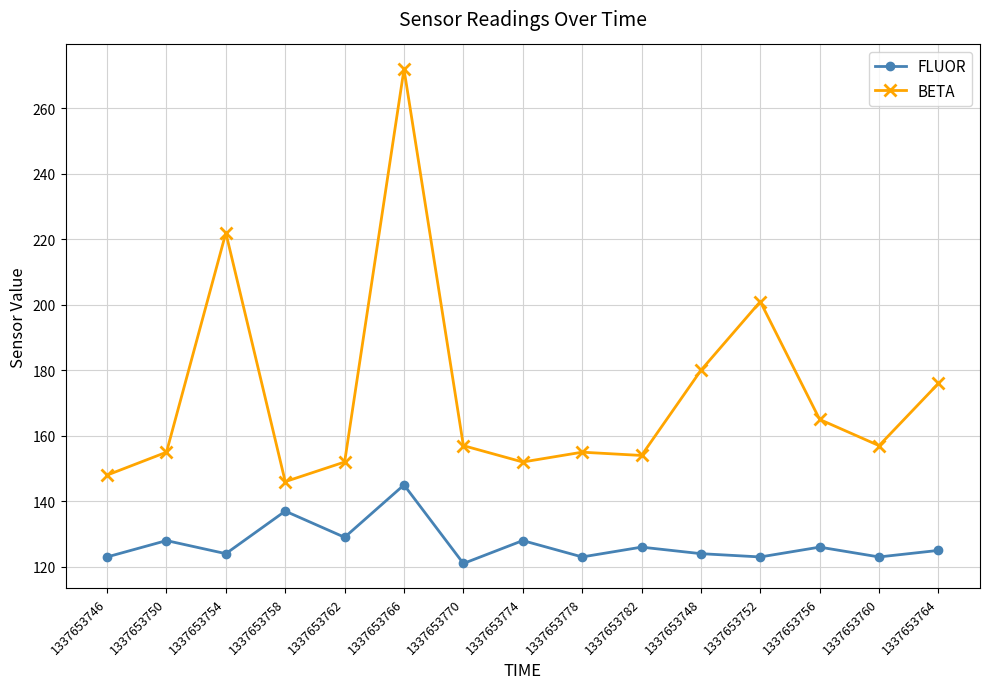

What is the sum of the BETA values at 1337653782 and 1337653760?

311